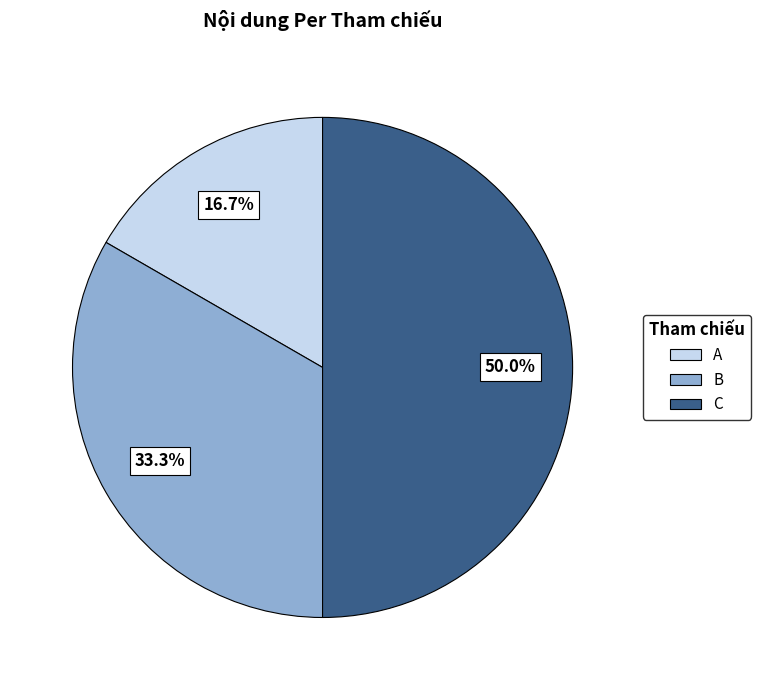

How many slices are in this pie chart?

3